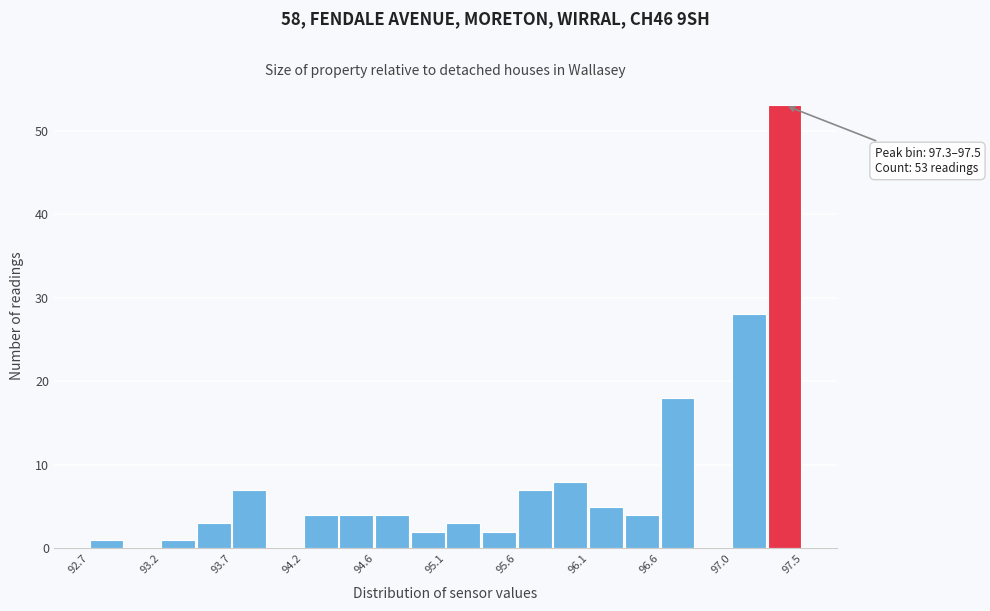

Which range on the x-axis has the tallest bar?

97.30 to 97.55